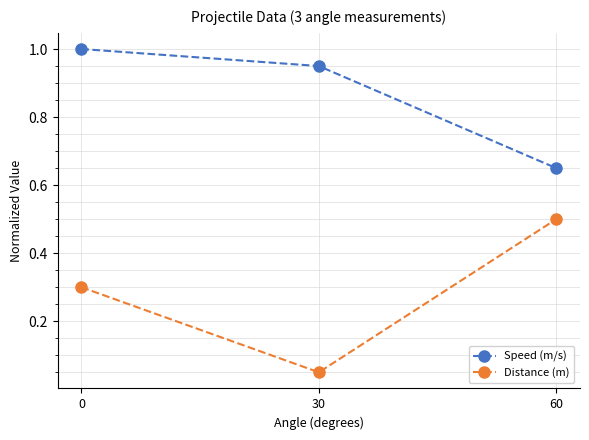

Does the chart have visible grid lines?

Yes